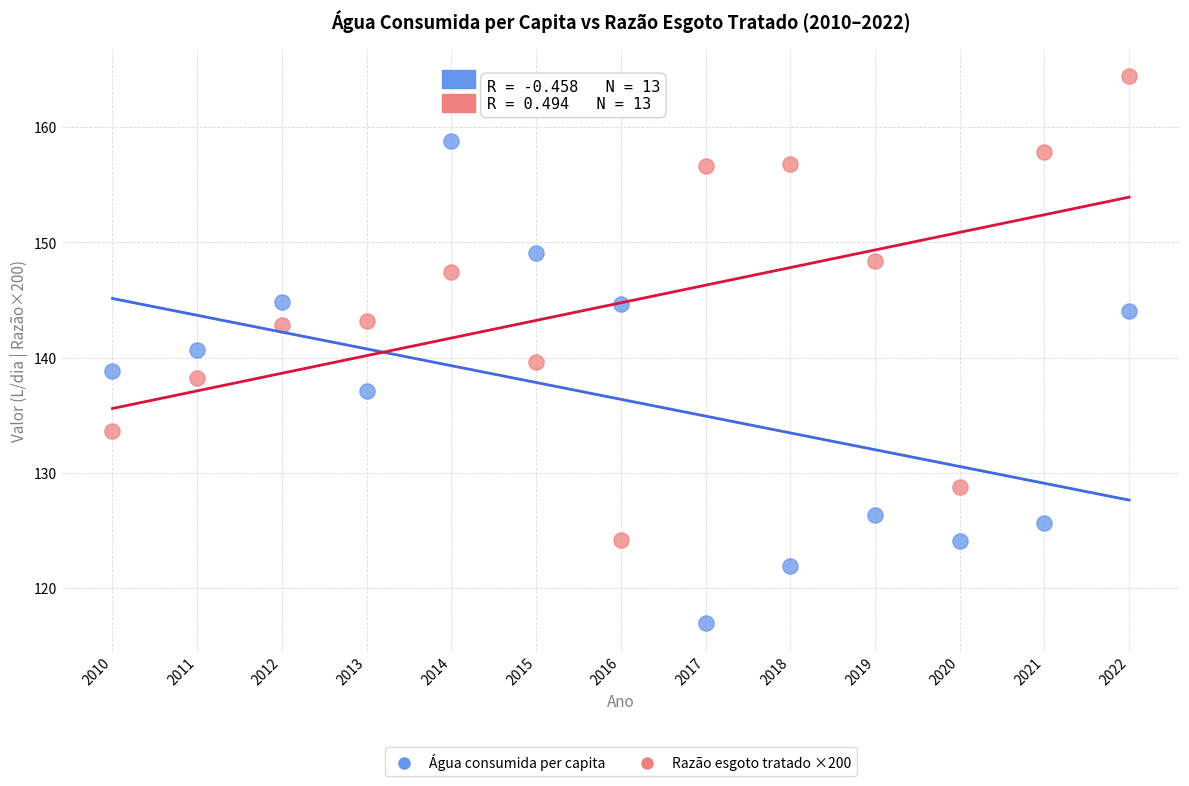

Across all data points, what is the range of X values (max minus min)?

12.0